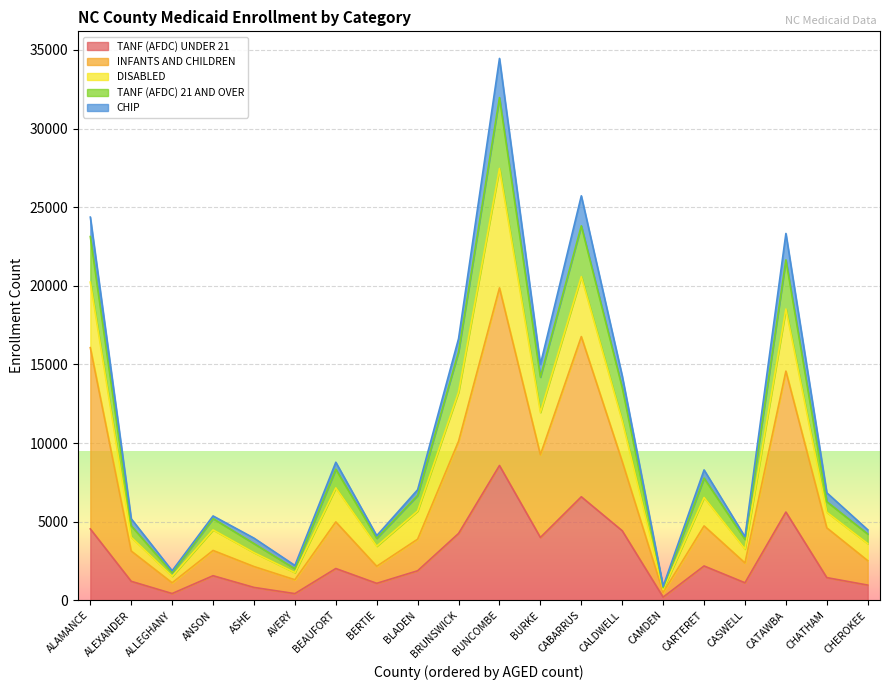

Does the chart display data point markers on the line(s)?

No